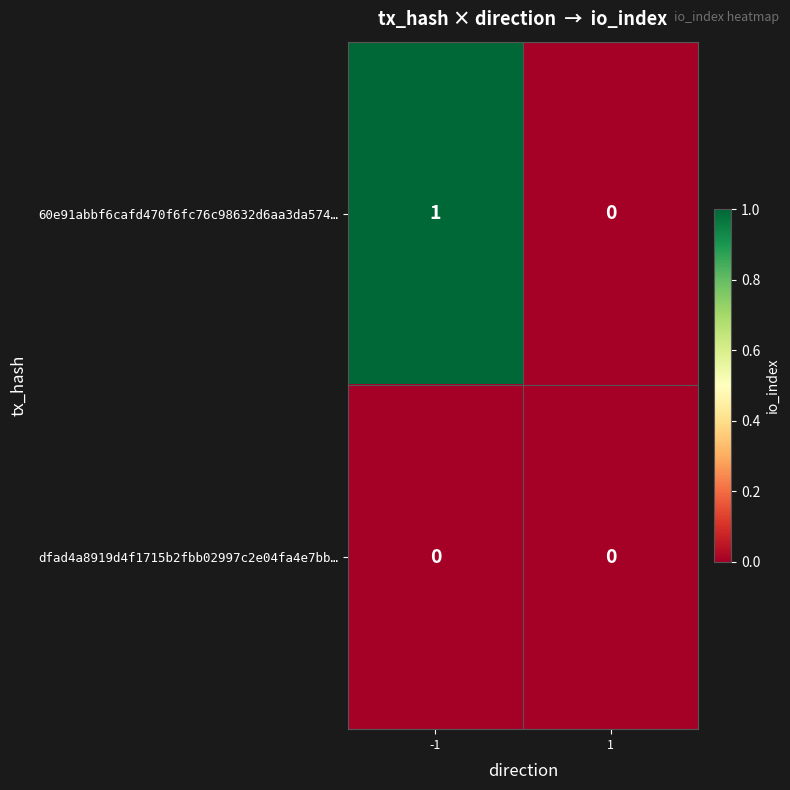

What is the difference between the highest and lowest values at -1?

1